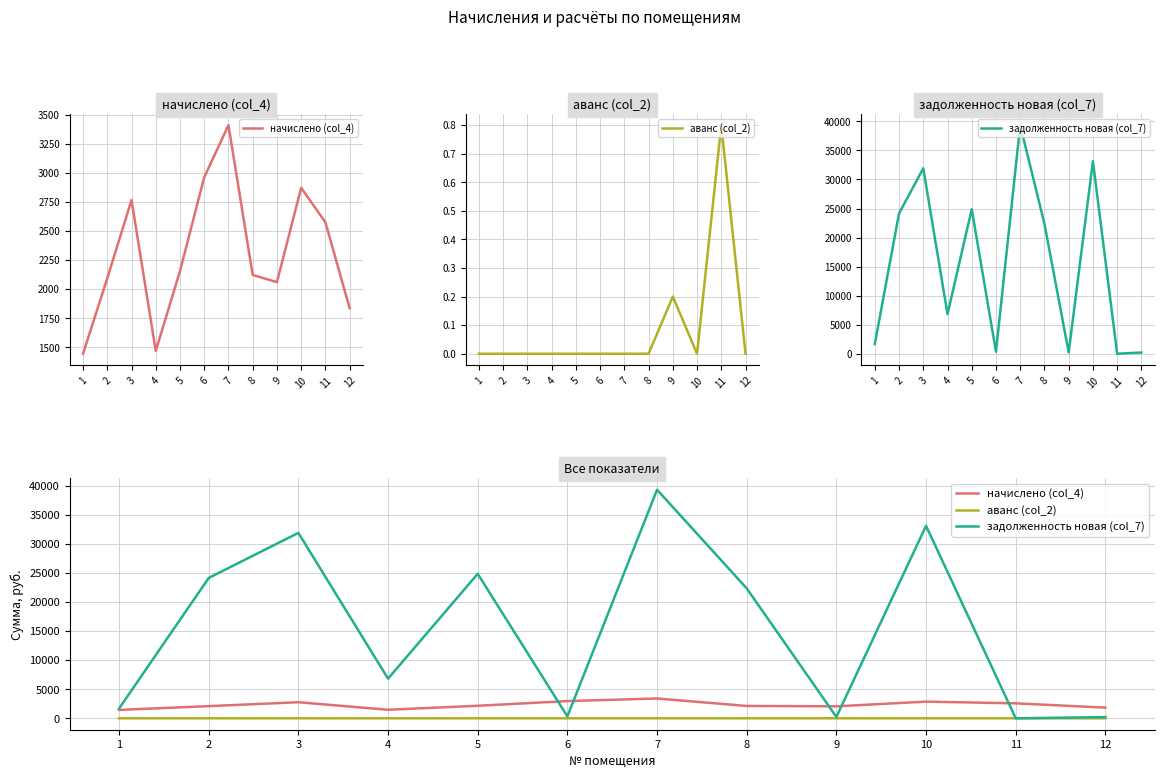

Which category has the lowest value in the начислено (col_4) series?

1